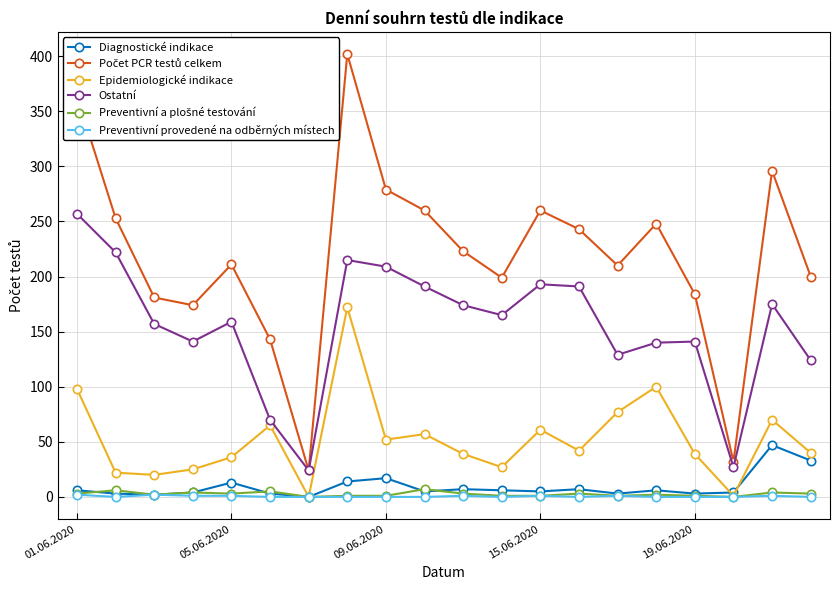

True or false: Diagnostické indikace has more than 0 interior local peaks.

True